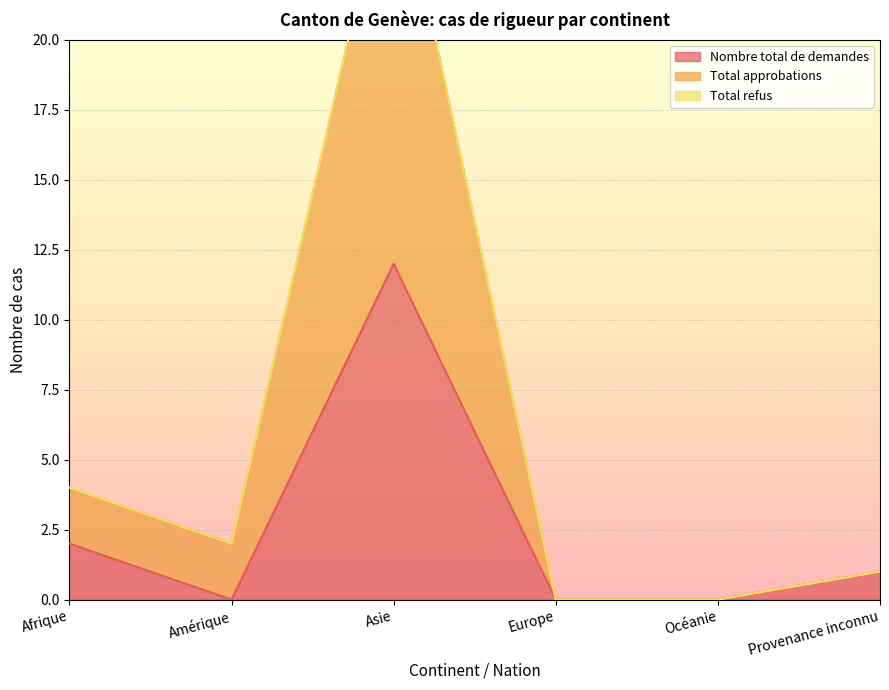

Where does the Nombre total de demandes series first go above 1?

Afrique